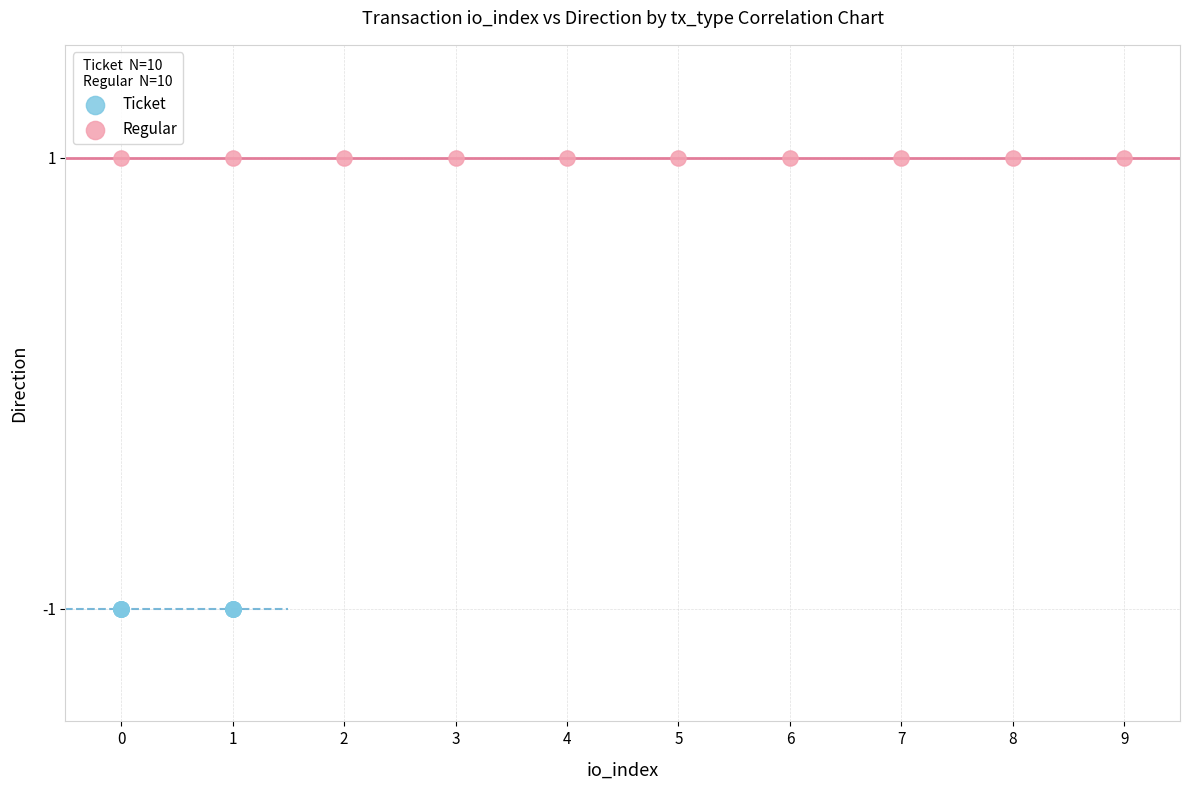

What are all the series names shown in the legend?

Ticket, Regular